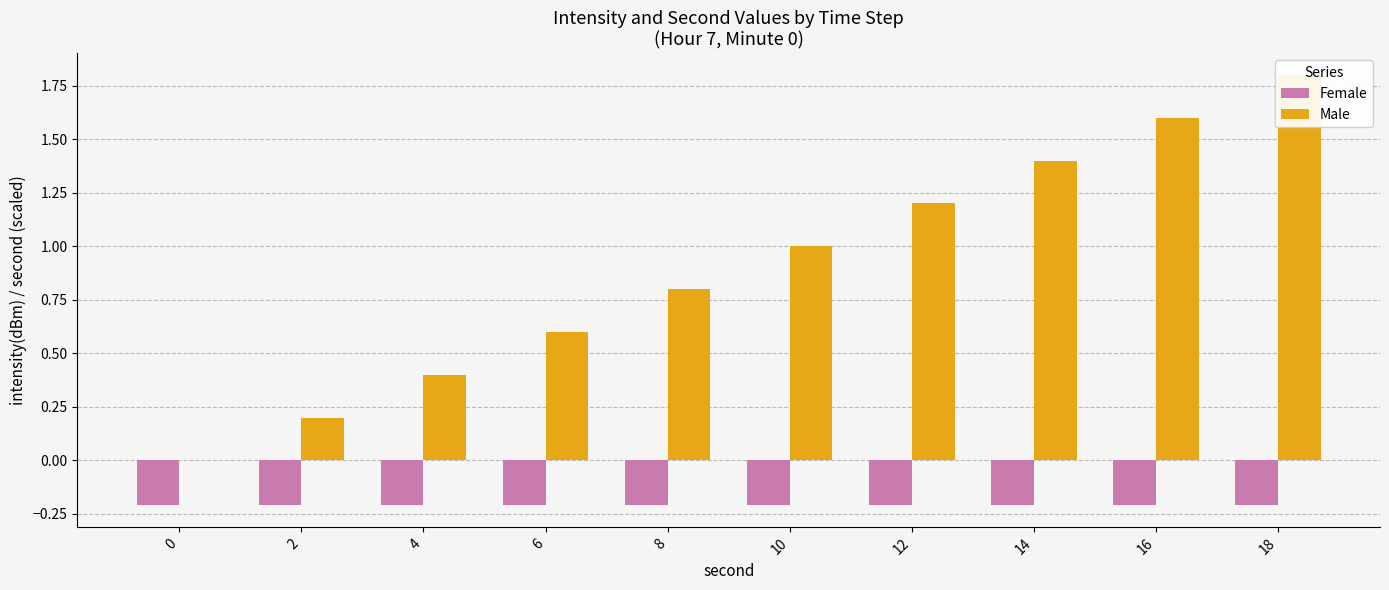

What are all the series names shown in the legend?

Female, Male